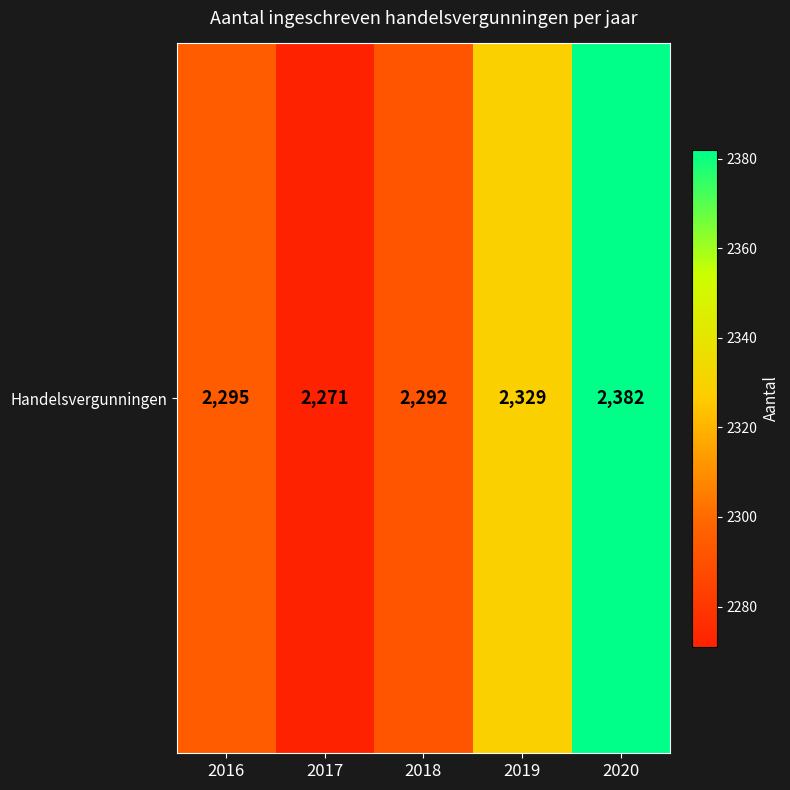

At which label is the value closest to 2326?

2019